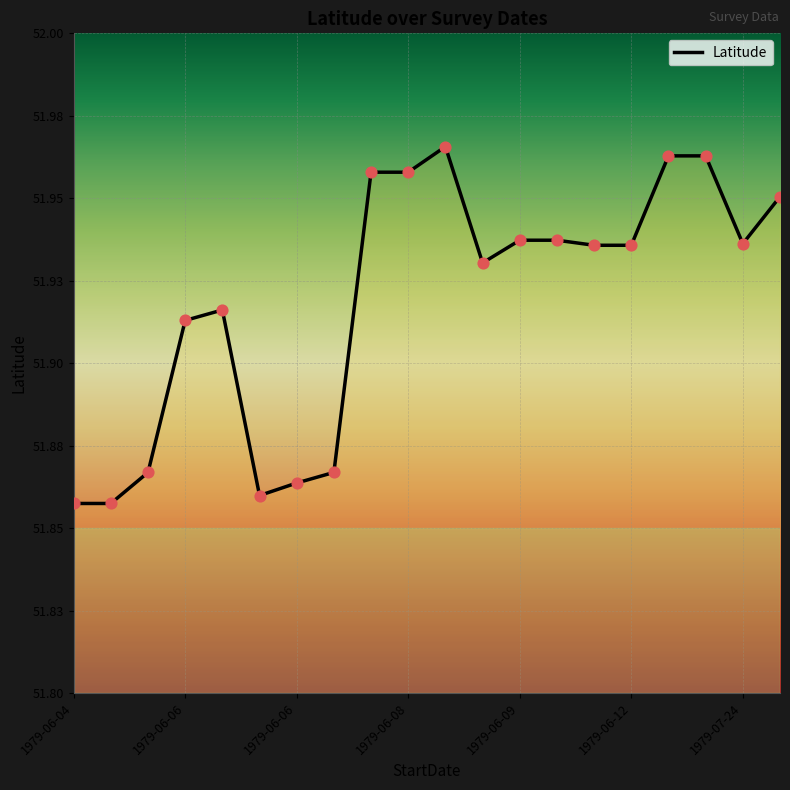

Which has a higher value, 1979-07-24 or 1979-06-09?

1979-06-09